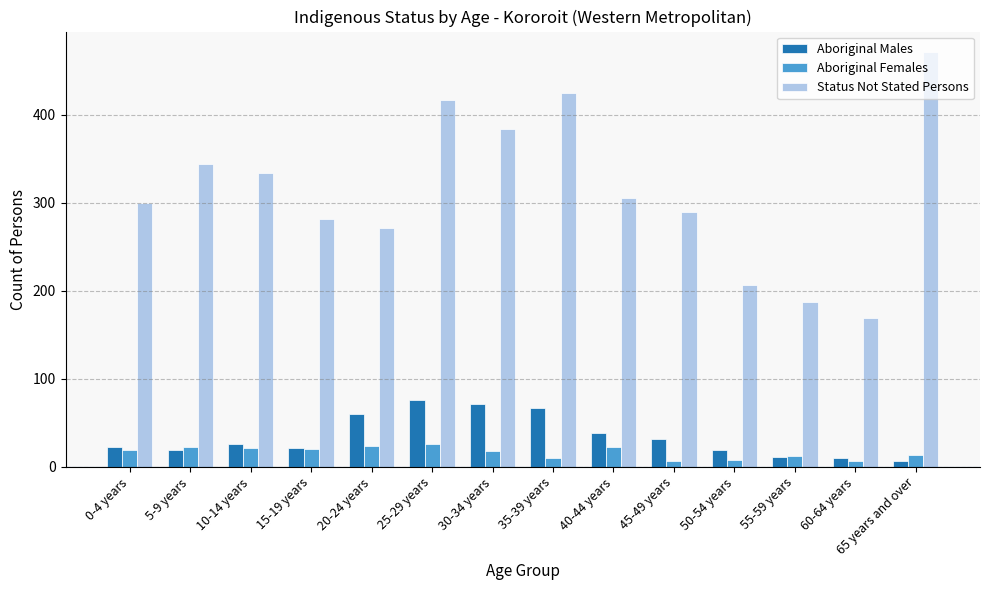

What is the average value of the Aboriginal Males series?

34